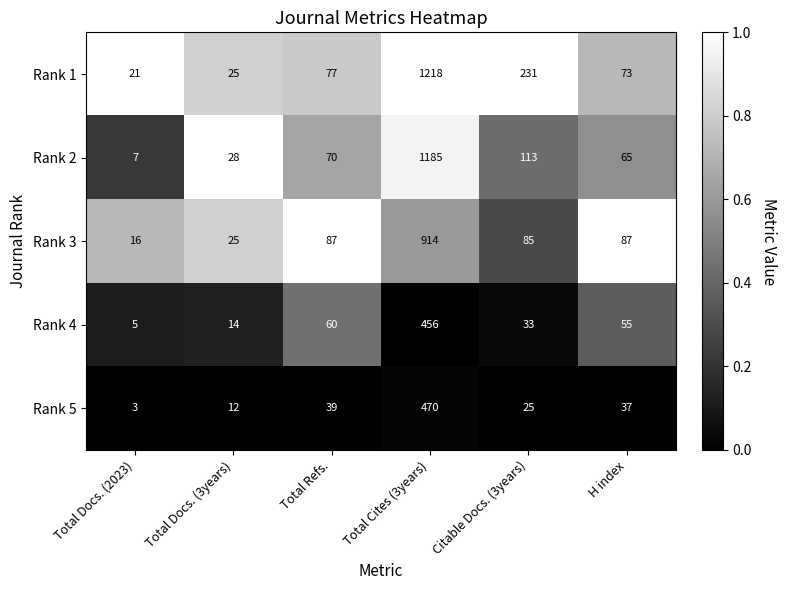

Reading left to right, what are all the values shown in this chart?

Rank 1: Total Docs. (2023)=21	Total Docs. (3years)=25	Total Refs.=77	Total Cites (3years)=1218	Citable Docs. (3years)=231	H index=73
Rank 2: Total Docs. (2023)=7	Total Docs. (3years)=28	Total Refs.=70	Total Cites (3years)=1185	Citable Docs. (3years)=113	H index=65
Rank 3: Total Docs. (2023)=16	Total Docs. (3years)=25	Total Refs.=87	Total Cites (3years)=914	Citable Docs. (3years)=85	H index=87
Rank 4: Total Docs. (2023)=5	Total Docs. (3years)=14	Total Refs.=60	Total Cites (3years)=456	Citable Docs. (3years)=33	H index=55
Rank 5: Total Docs. (2023)=3	Total Docs. (3years)=12	Total Refs.=39	Total Cites (3years)=470	Citable Docs. (3years)=25	H index=37